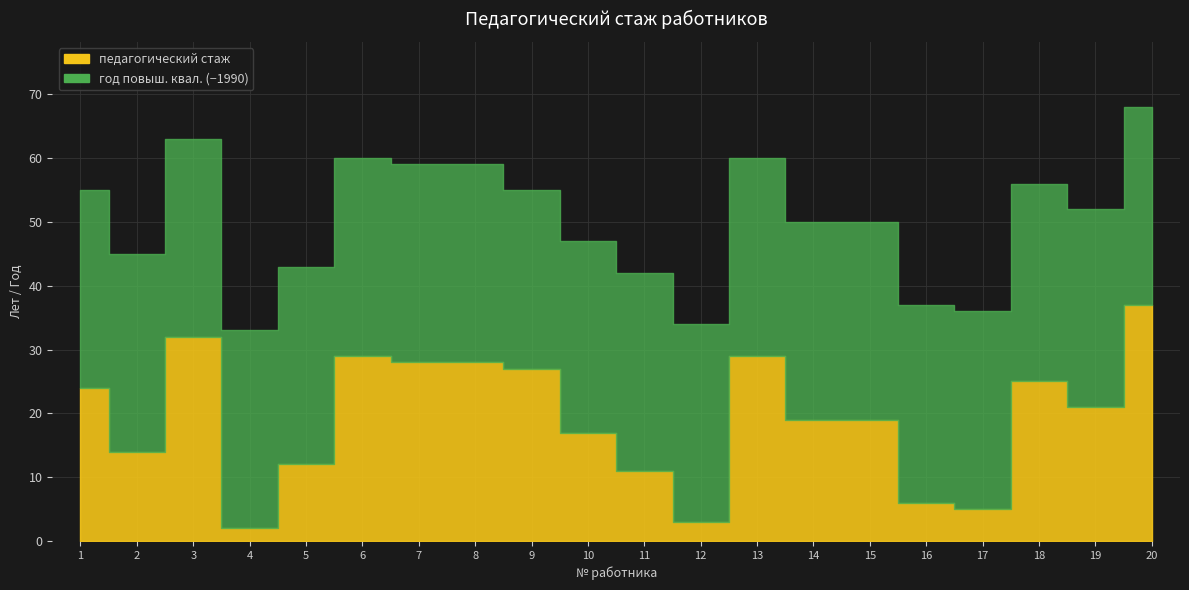

What is the change in value from 2 to 18?

+11